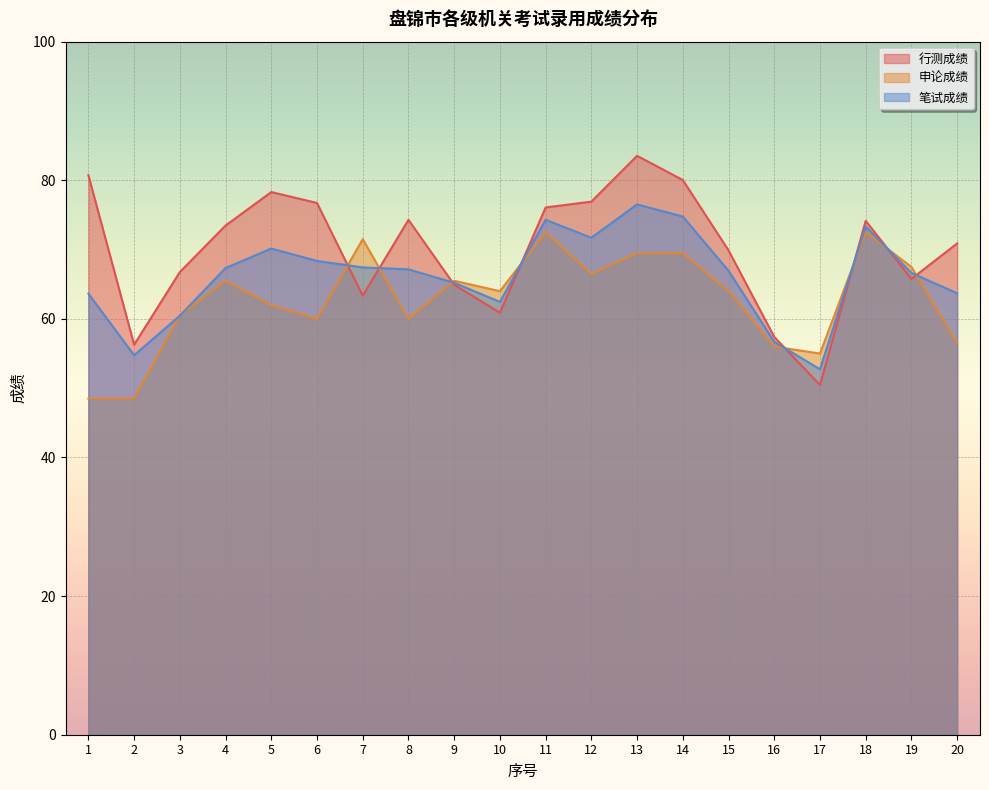

At which label does 行测成绩 reach its peak?

13